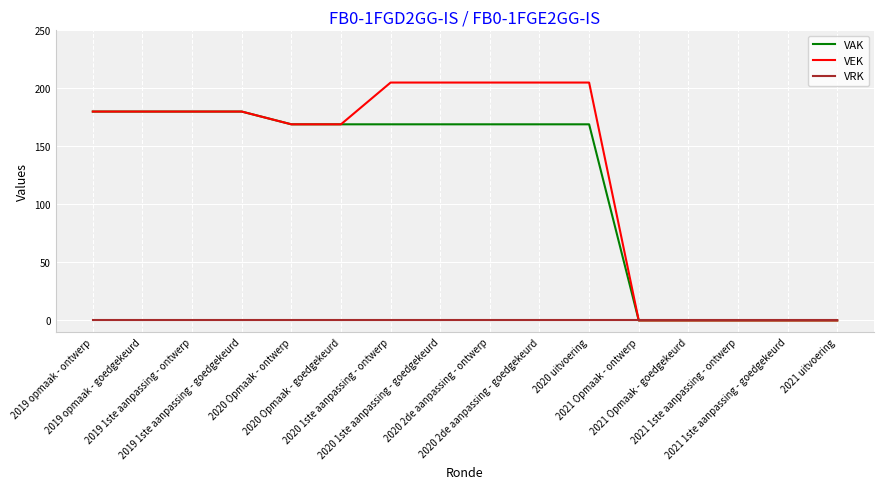

Does the chart have visible grid lines?

Yes